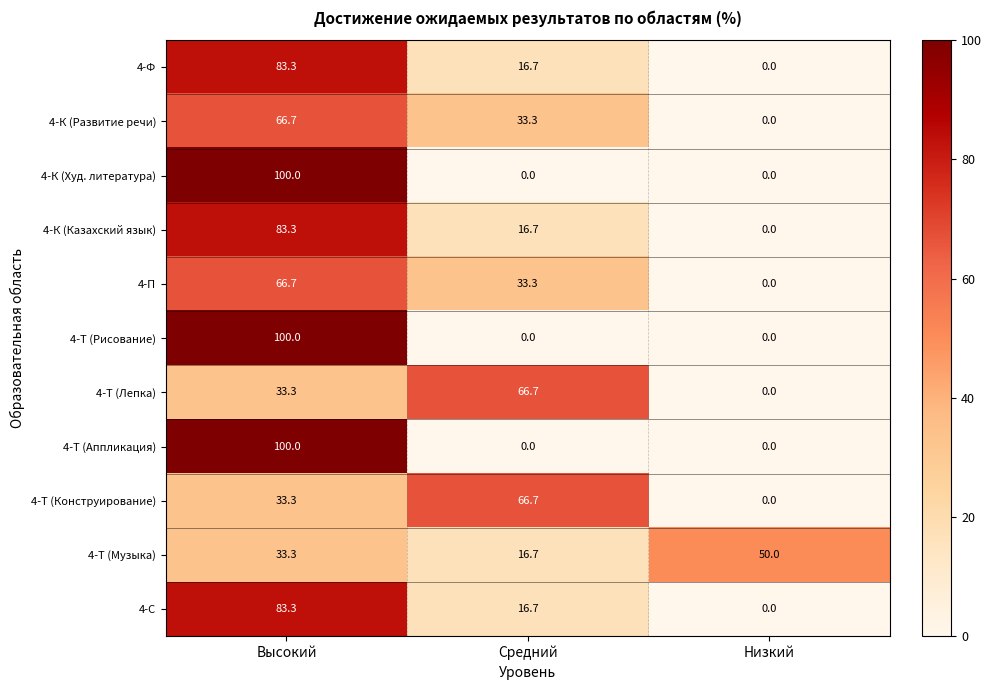

What is the difference between the highest and lowest values at Низкий?

50.0